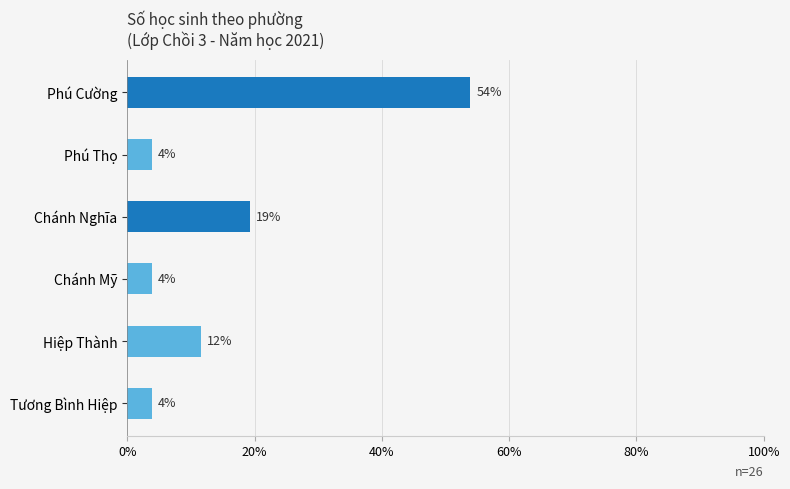

Are the bars horizontal?

Yes